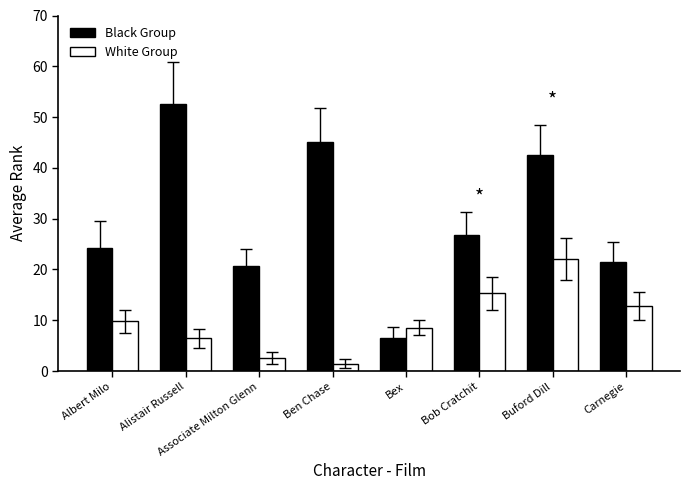

Rank the series by their average value, from highest to lowest.

Black Group, White Group